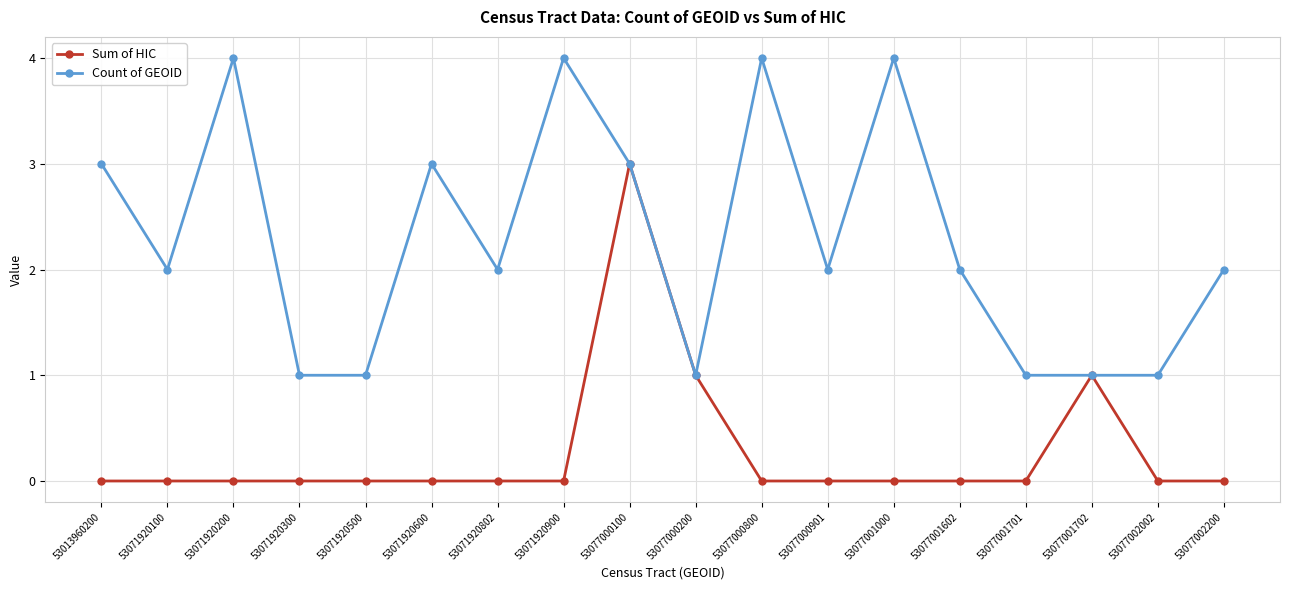

The Sum of HIC series shows -2 at 53013960200. True or false?

False